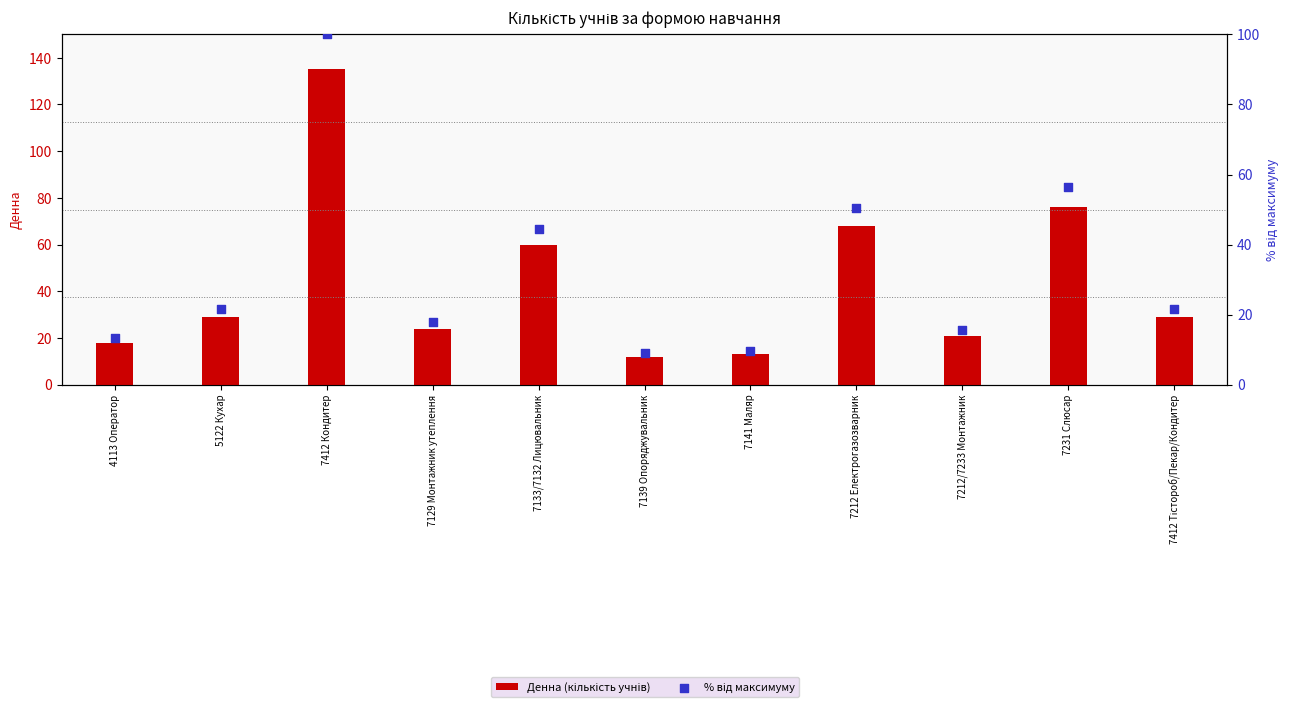

Is the value of % від максимуму at 5122 Кухар greater than the value of Денна (кількість учнів) at 5122 Кухар?

No